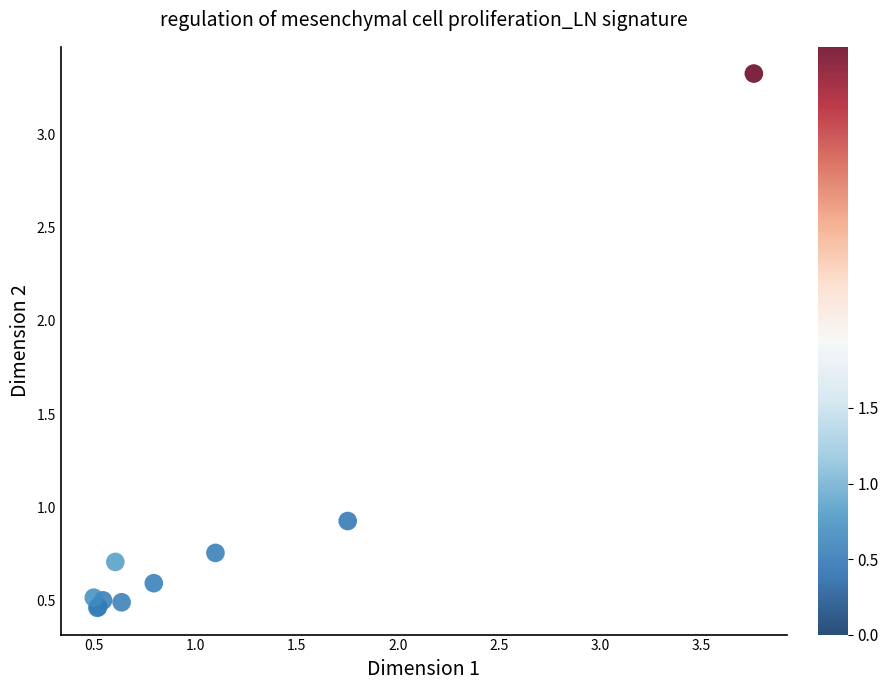

What Y value in the scatter plot is closest to 1?

0.9